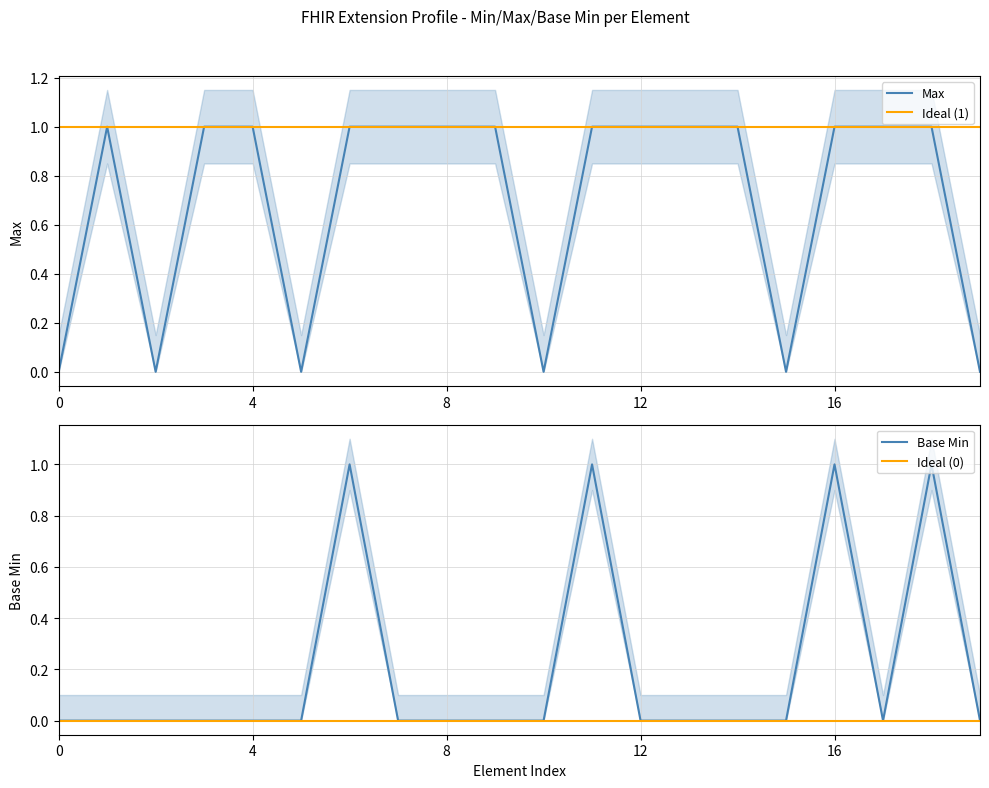

Reading right to left, list all the values displayed in this chart.

Max: 0	1	1	1	0	1	1	1	1	0	1	1	1	1	0	1	1	0	1	0
Base Min: 0	1	0	1	0	0	0	0	1	0	0	0	0	1	0	0	0	0	0	0